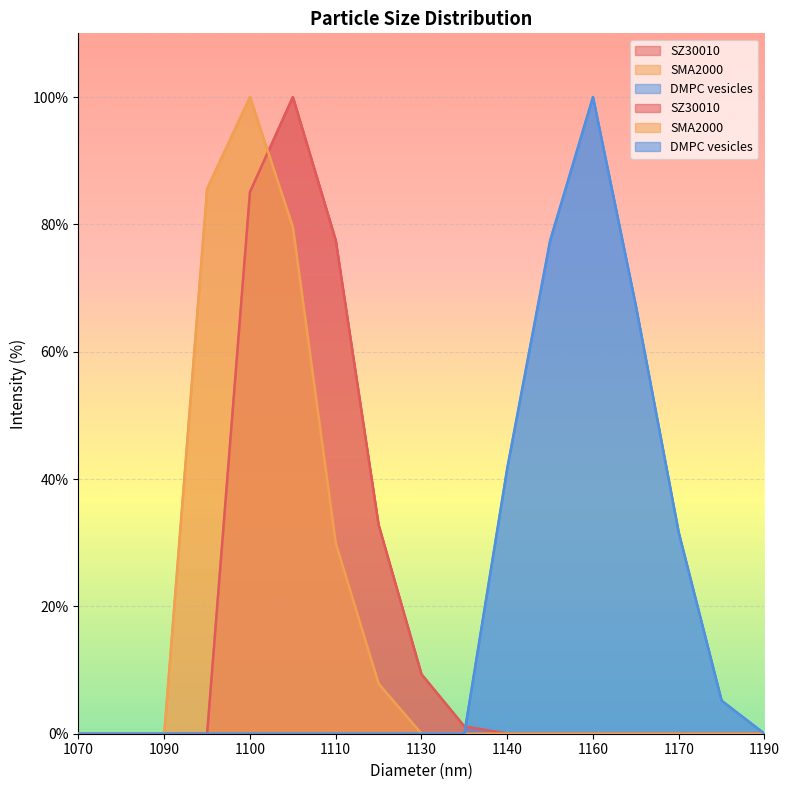

Which series changed the most between 1080 and 1120?

SZ30010